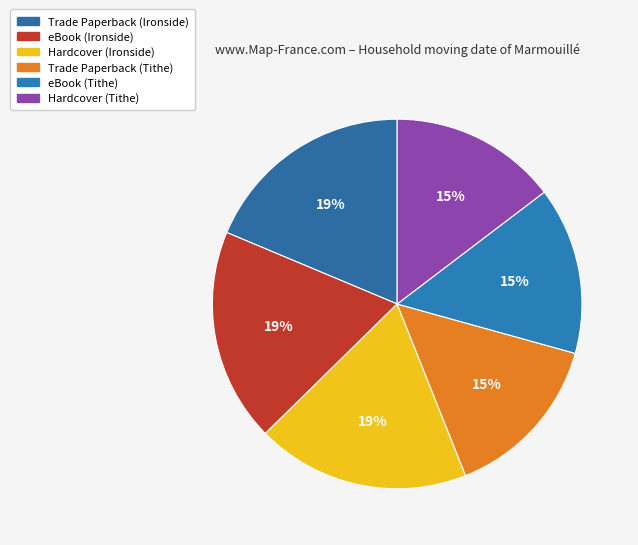

To the nearest percent, what is the combined percentage of eBook (Ironside) and Trade Paperback (Tithe)?

33%